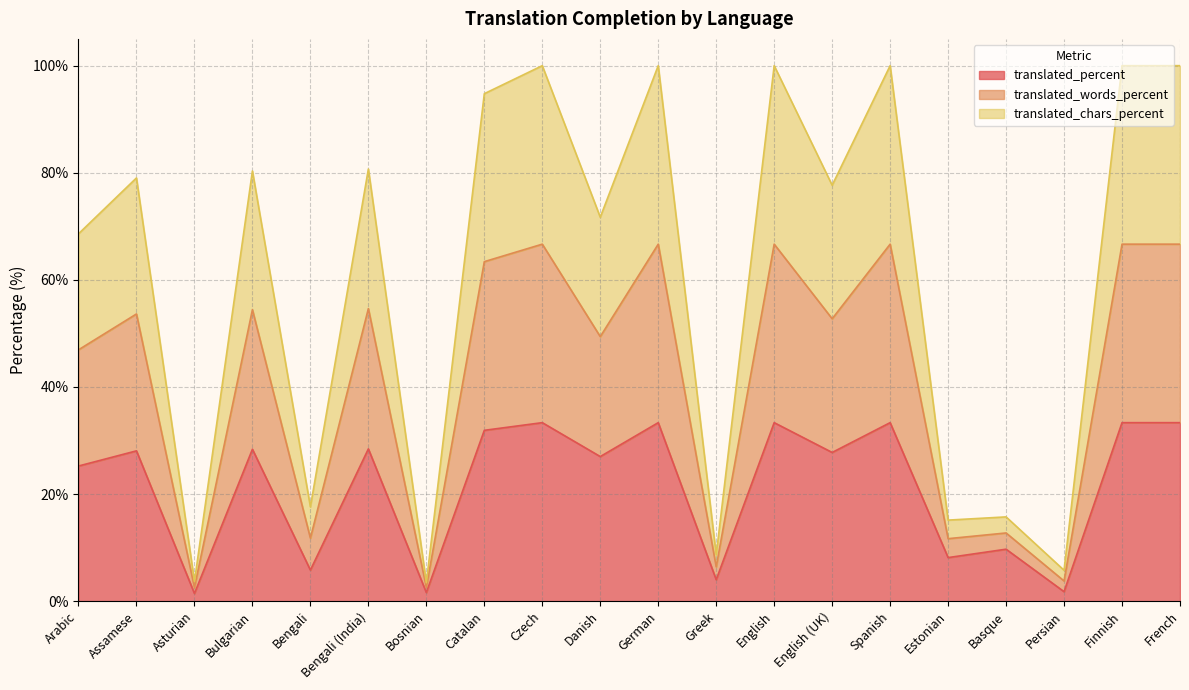

What is the lowest value of the translated_percent series?

1.4